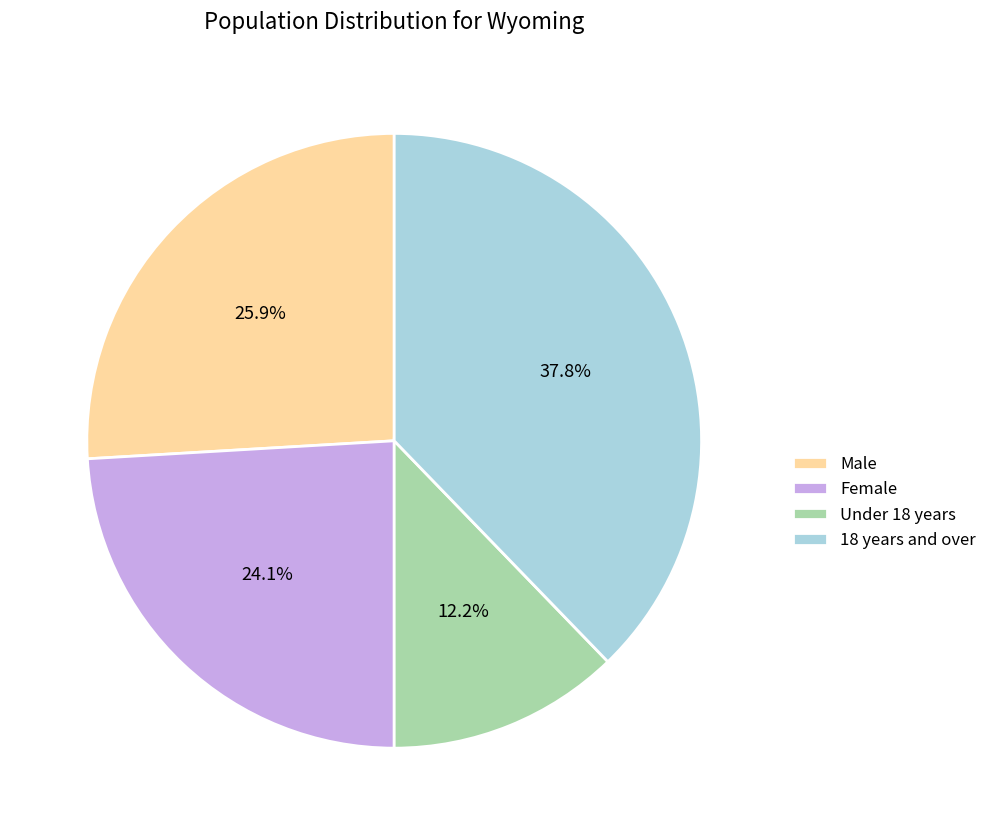

The Female slice represents 24% of the pie. True or false?

True